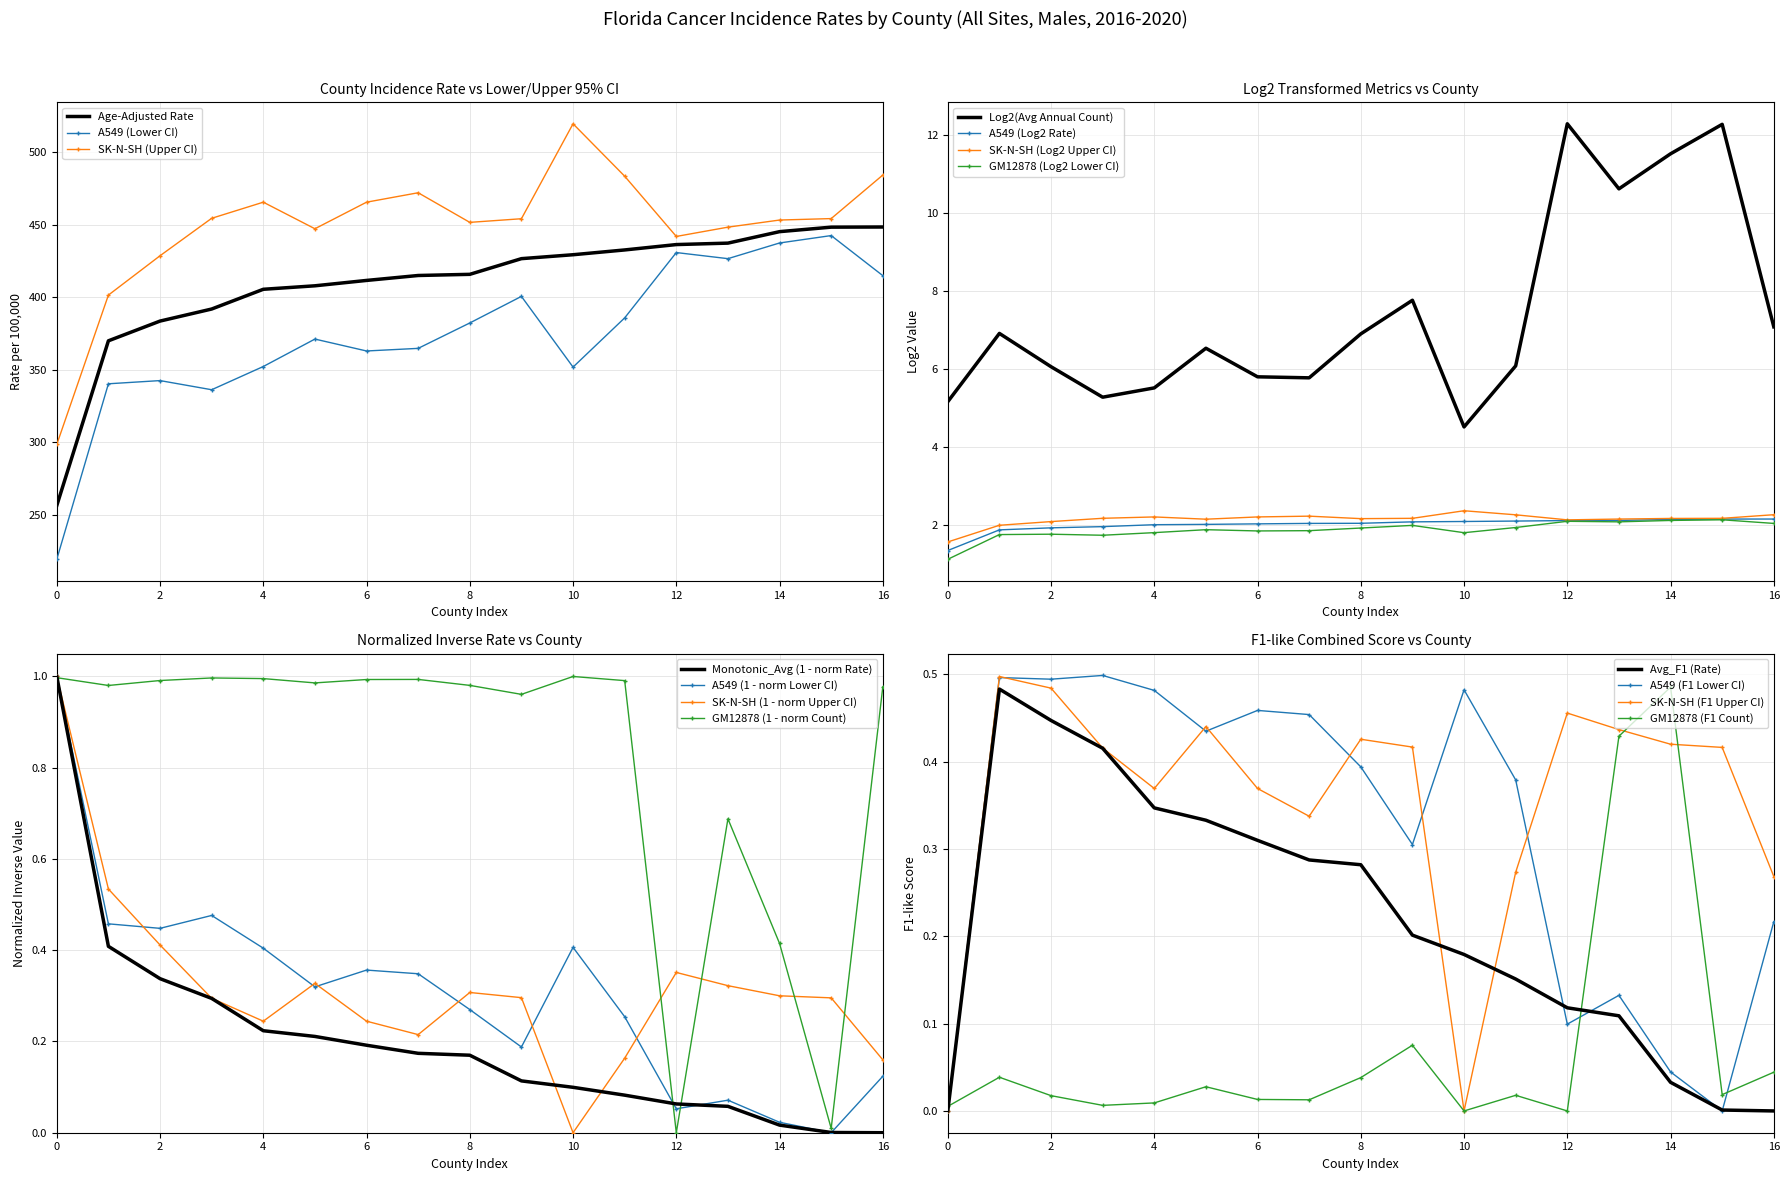

The Age-Adjusted Rate series shows 170.8 at 0. True or false?

False